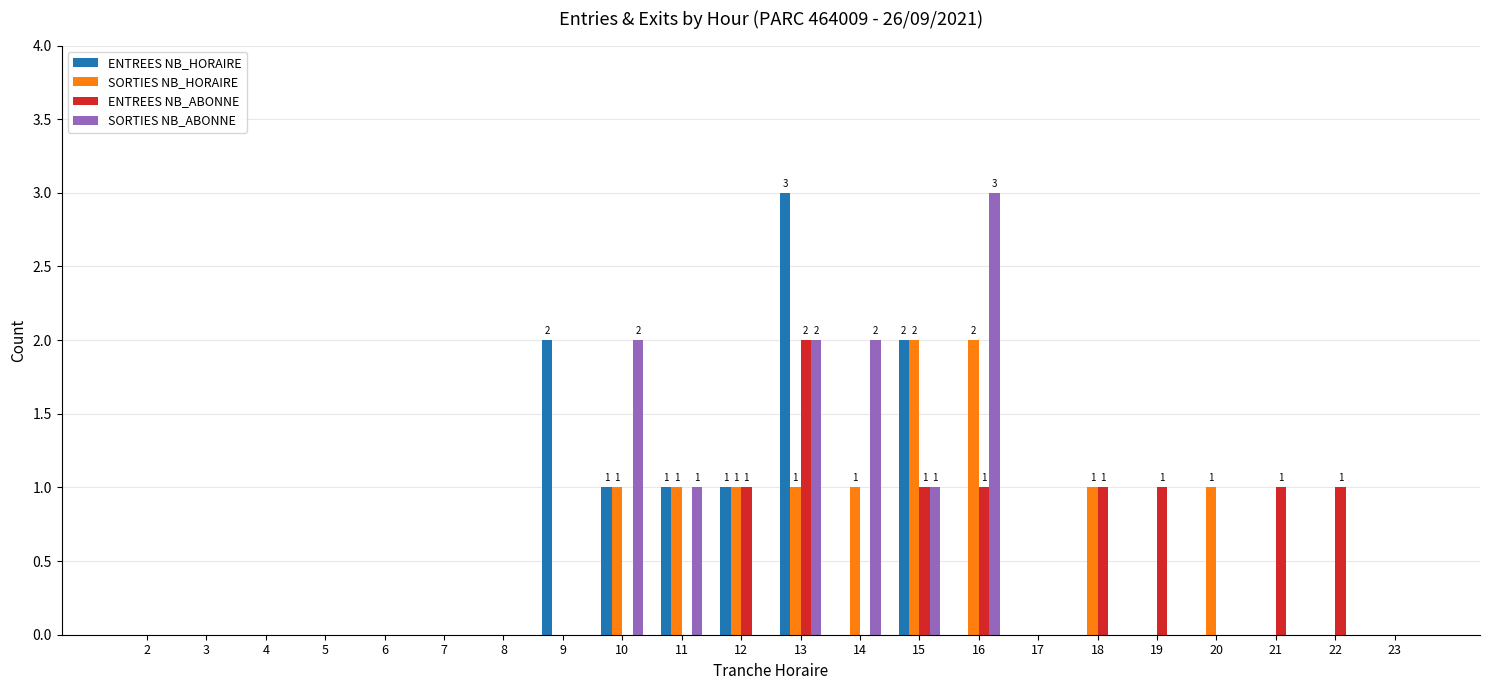

Is it true that ENTREES NB_HORAIRE equals 0 at 14?

True